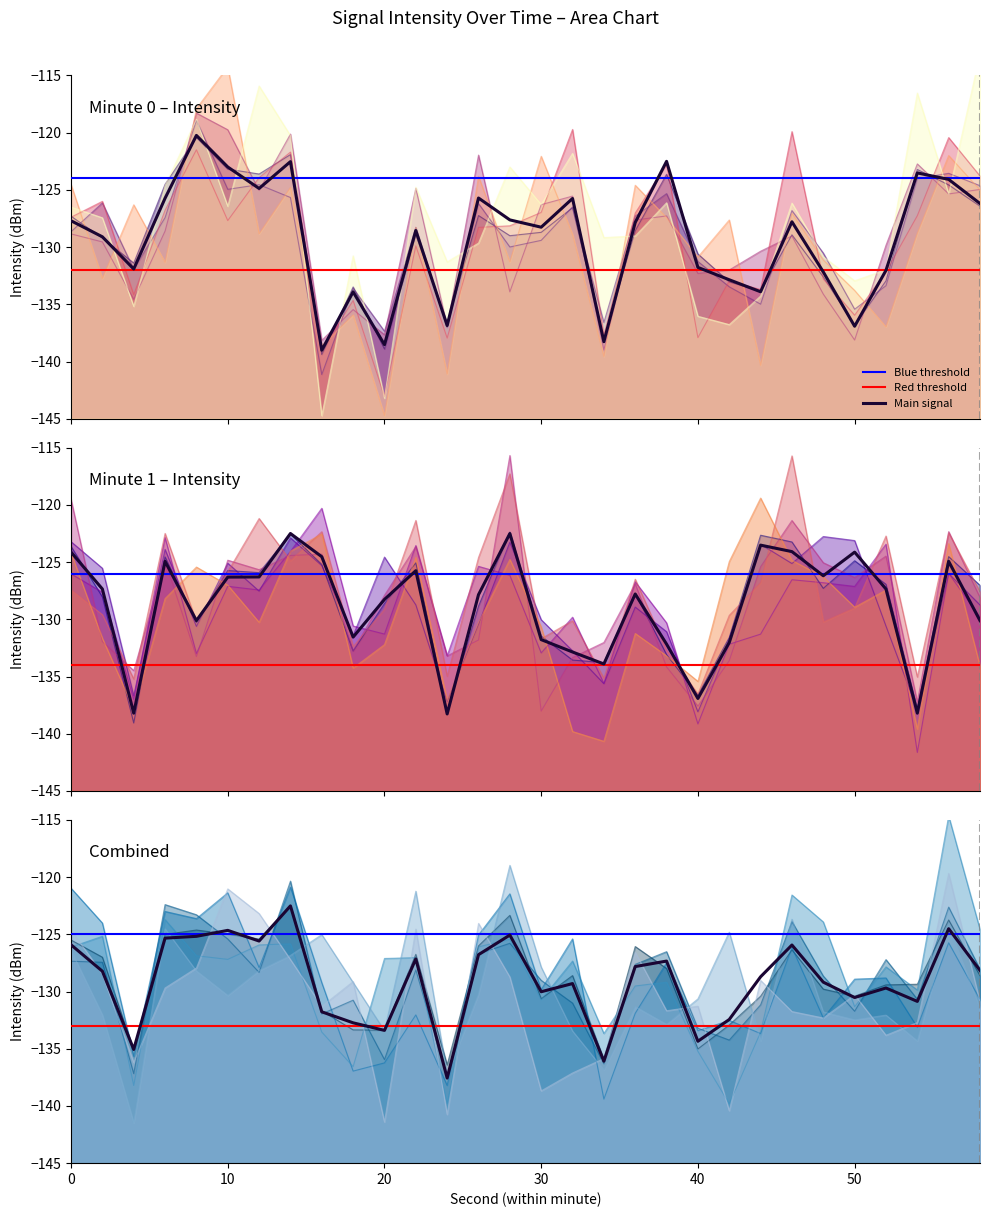

How many data points are less than -128?

17